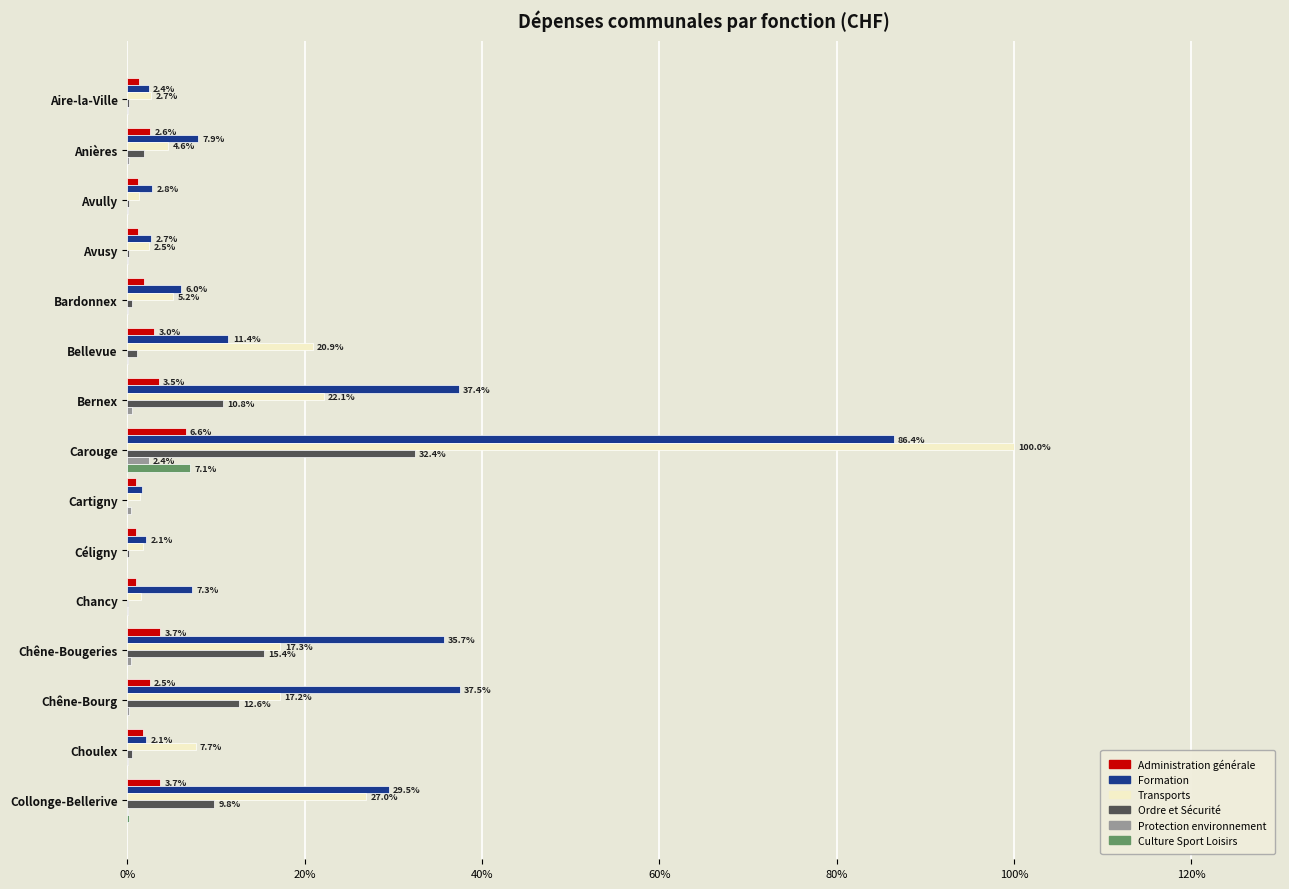

Which series changed the most between Céligny and Collonge-Bellerive?

Formation